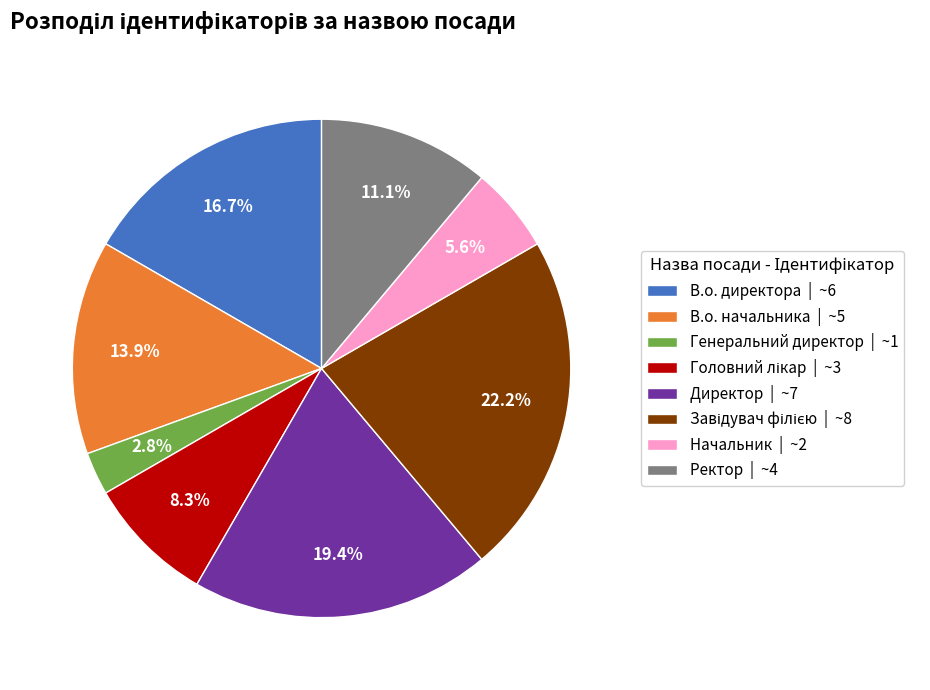

How many slices are in this pie chart?

8